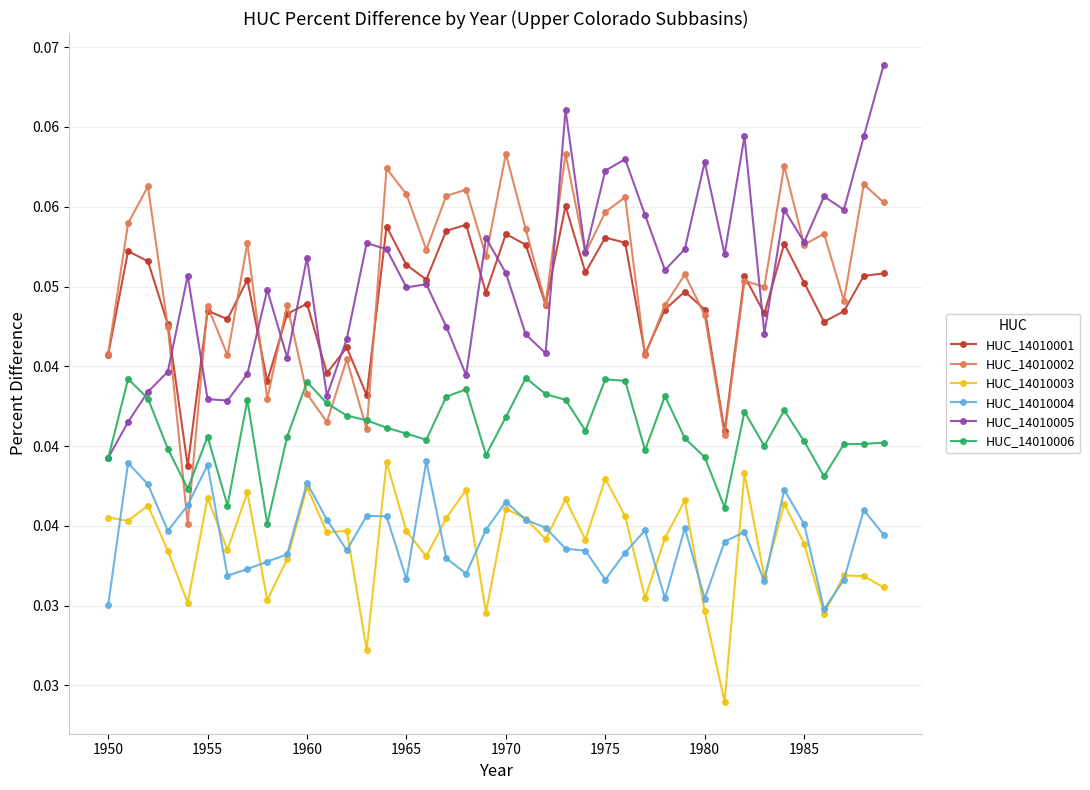

Reading left to right, transcribe all the data shown in this chart.

HUC_14010001: 0.0	0.1	0.1	0.0	0.0	0.0	0.0	0.1	0.0	0.0	0.0	0.0	0.0	0.0	0.1	0.1	0.1	0.1	0.1	0.0	0.1	0.1	0.0	0.1	0.1	0.1	0.1	0.0	0.0	0.0	0.0	0.0	0.1	0.0	0.1	0.1	0.0	0.0	0.1	0.1
HUC_14010002: 0.0	0.1	0.1	0.0	0.0	0.0	0.0	0.1	0.0	0.0	0.0	0.0	0.0	0.0	0.1	0.1	0.1	0.1	0.1	0.1	0.1	0.1	0.0	0.1	0.1	0.1	0.1	0.0	0.0	0.1	0.0	0.0	0.1	0.0	0.1	0.1	0.1	0.0	0.1	0.1
HUC_14010003: 0.0	0.0	0.0	0.0	0.0	0.0	0.0	0.0	0.0	0.0	0.0	0.0	0.0	0.0	0.0	0.0	0.0	0.0	0.0	0.0	0.0	0.0	0.0	0.0	0.0	0.0	0.0	0.0	0.0	0.0	0.0	0.0	0.0	0.0	0.0	0.0	0.0	0.0	0.0	0.0
HUC_14010004: 0.0	0.0	0.0	0.0	0.0	0.0	0.0	0.0	0.0	0.0	0.0	0.0	0.0	0.0	0.0	0.0	0.0	0.0	0.0	0.0	0.0	0.0	0.0	0.0	0.0	0.0	0.0	0.0	0.0	0.0	0.0	0.0	0.0	0.0	0.0	0.0	0.0	0.0	0.0	0.0
HUC_14010005: 0.0	0.0	0.0	0.0	0.1	0.0	0.0	0.0	0.0	0.0	0.1	0.0	0.0	0.1	0.1	0.0	0.1	0.0	0.0	0.1	0.1	0.0	0.0	0.1	0.1	0.1	0.1	0.1	0.1	0.1	0.1	0.1	0.1	0.0	0.1	0.1	0.1	0.1	0.1	0.1
HUC_14010006: 0.0	0.0	0.0	0.0	0.0	0.0	0.0	0.0	0.0	0.0	0.0	0.0	0.0	0.0	0.0	0.0	0.0	0.0	0.0	0.0	0.0	0.0	0.0	0.0	0.0	0.0	0.0	0.0	0.0	0.0	0.0	0.0	0.0	0.0	0.0	0.0	0.0	0.0	0.0	0.0